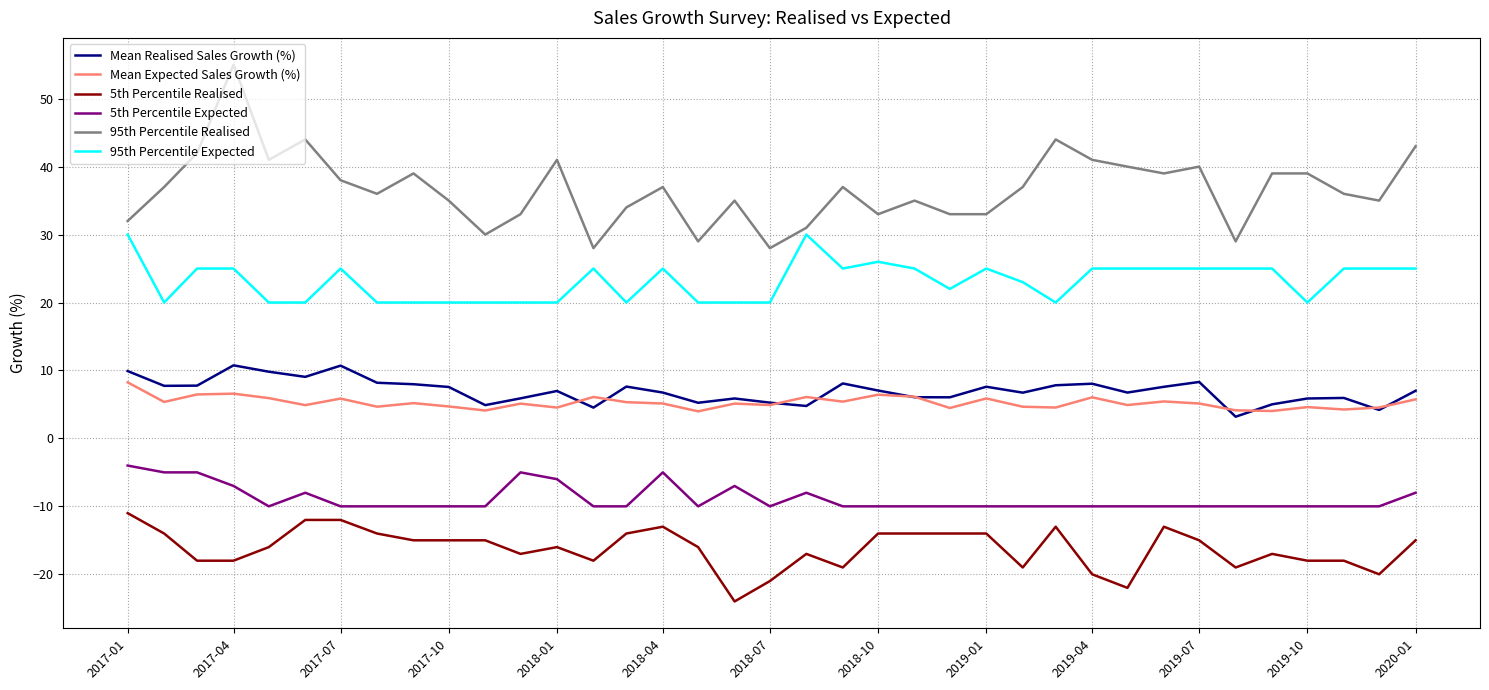

What is the difference between the maximum and second lowest values in the 95th Percentile Realised series?

27.0